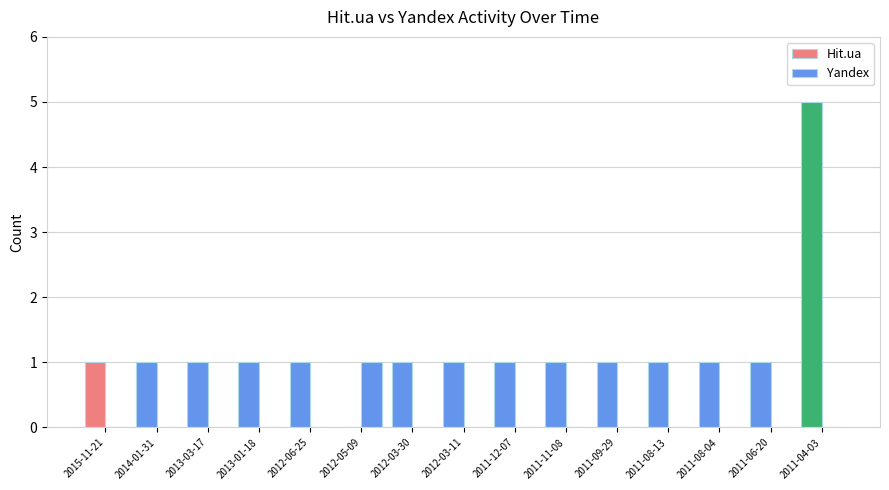

True or false: Yandex has a value of 0 at 2012-03-11.

True